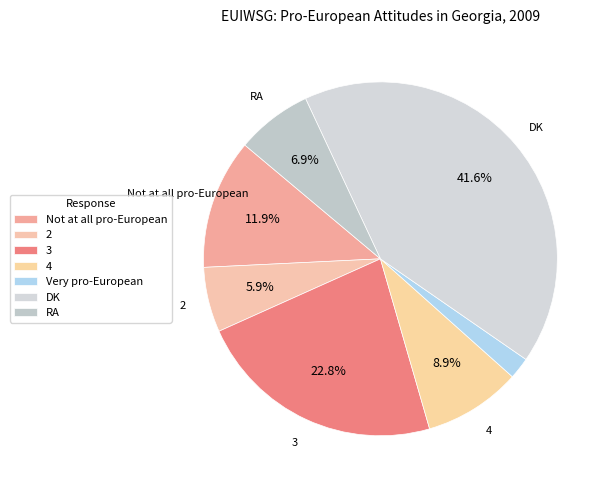

Count the number of slices in the pie.

7